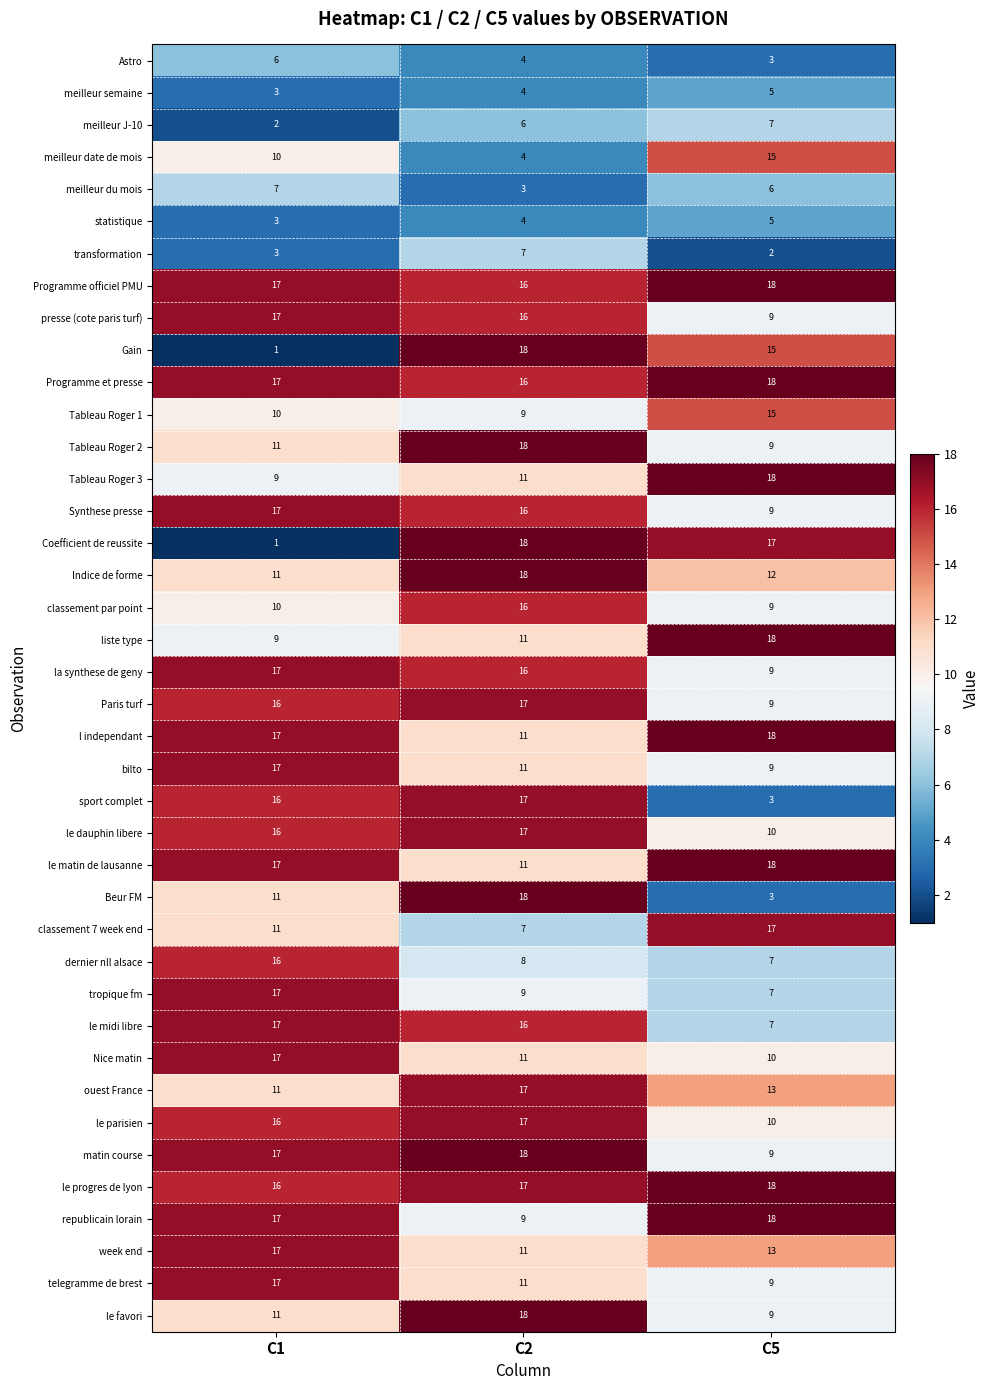

The value of Programme officiel PMU at C2 is 22. True or false?

False